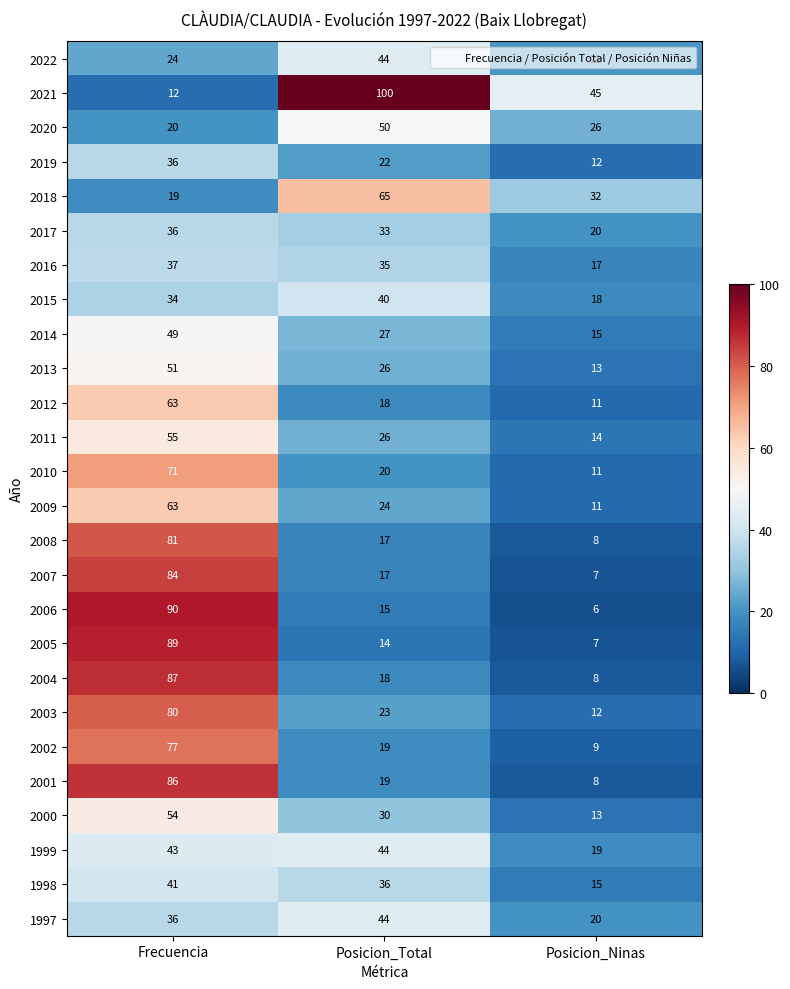

What is the approximate value of 2019 at Frecuencia, to the nearest 10?

40